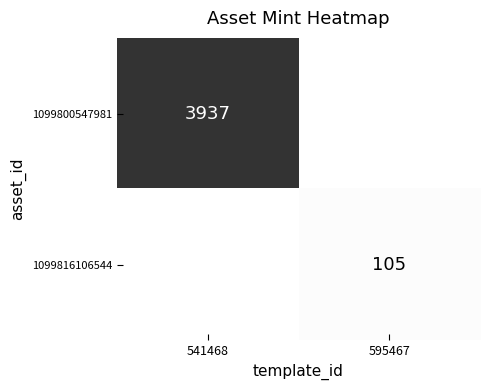

What is the maximum value shown in the chart?

3937